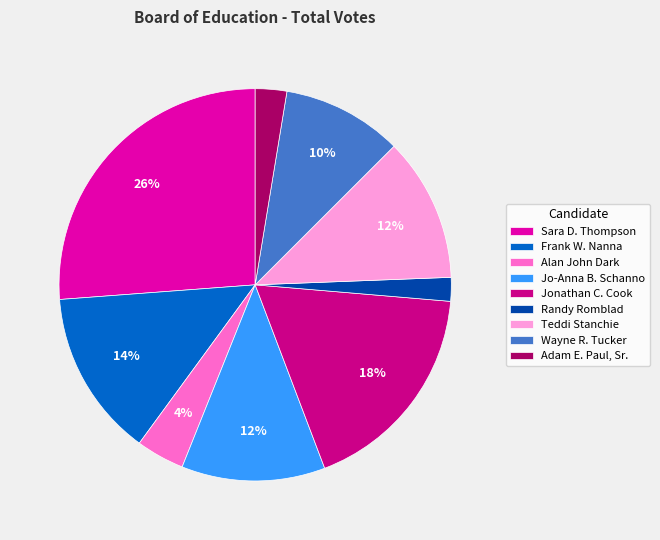

To the nearest percent, what is the combined percentage of Wayne R. Tucker and Jo-Anna B. Schanno?

22%